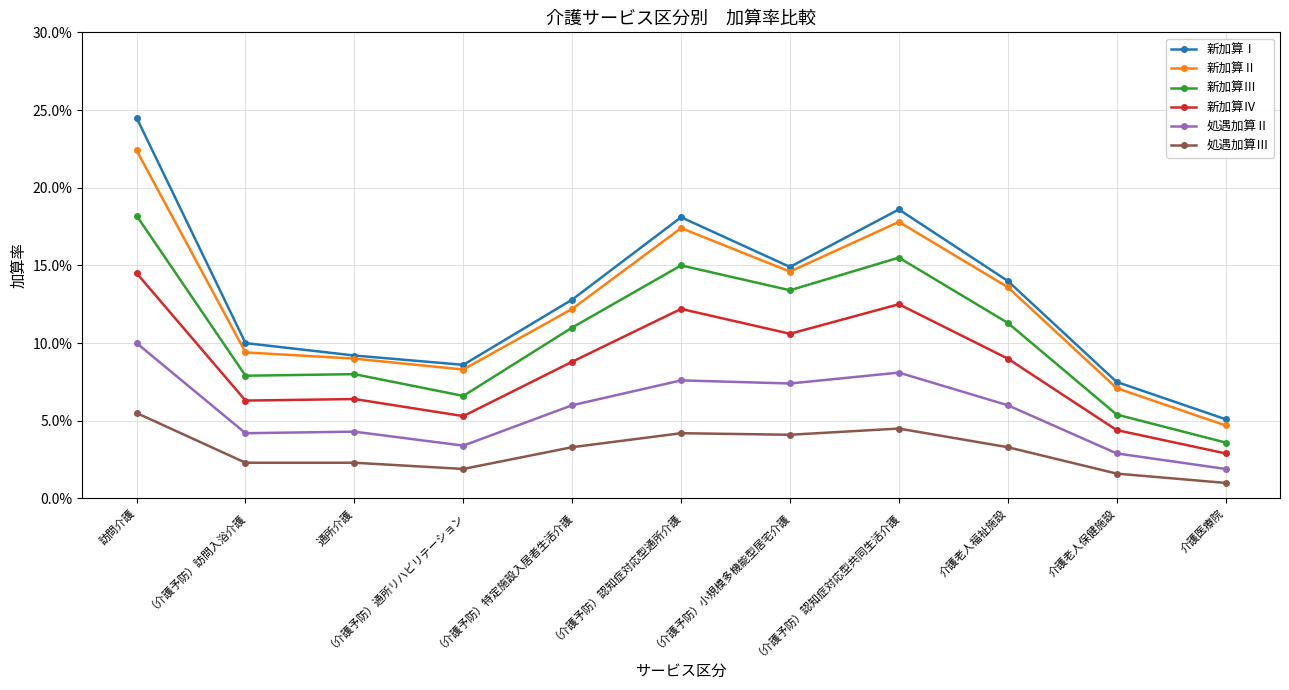

What is the label of the 5th point from the left?

（介護予防）特定施設入居者生活介護